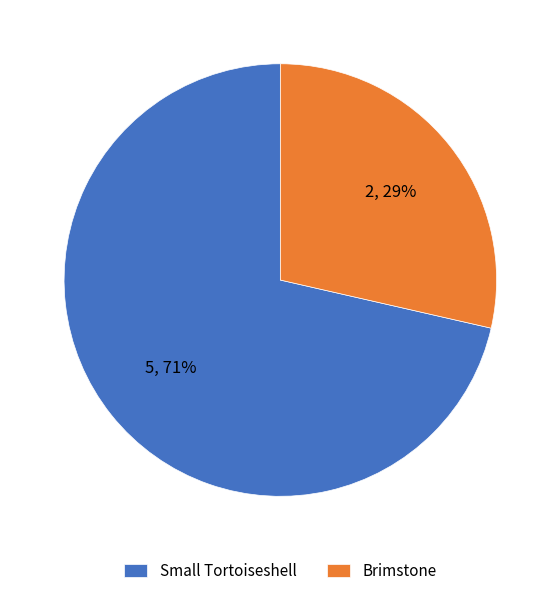

To the nearest percent, what portion does Small Tortoiseshell represent?

71%